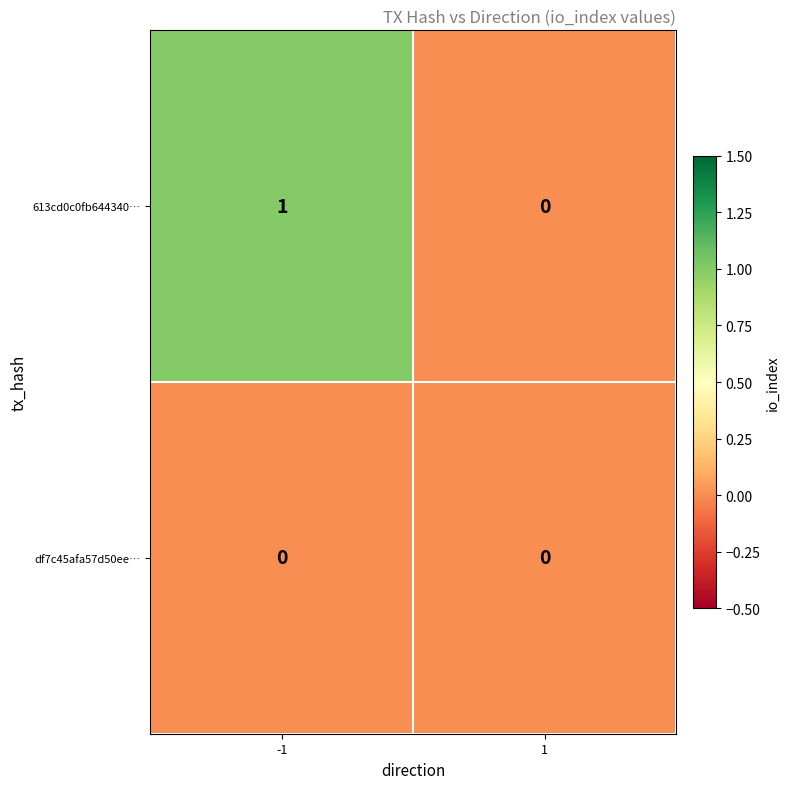

Which series has the widest spread of values?

613cd0c0fb644340…